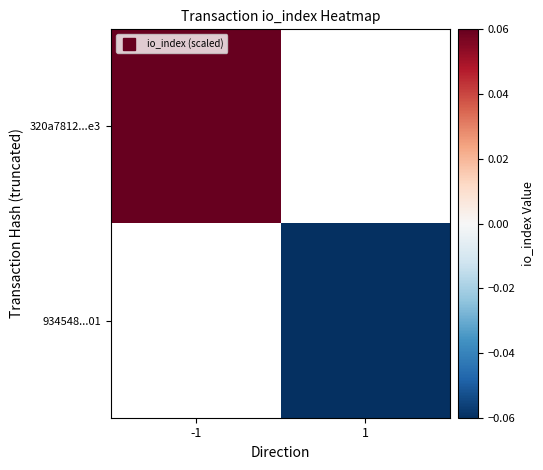

Count the number of categories in the chart.

2